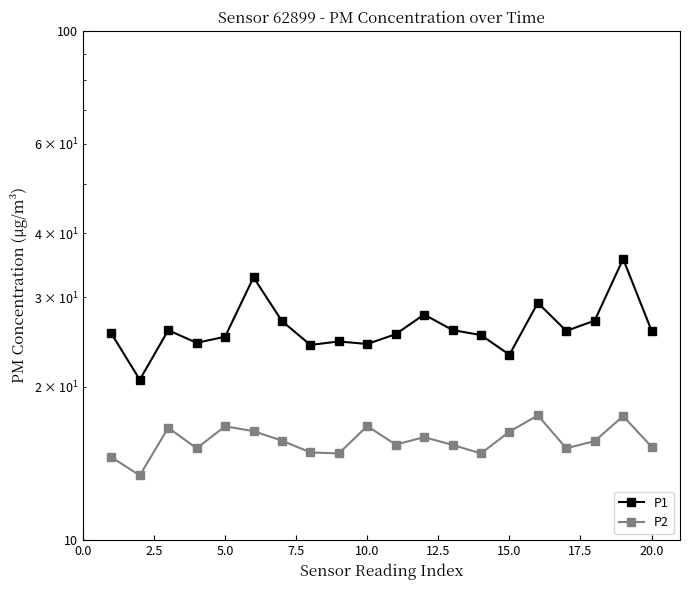

True or false: P1 and P2 cross at least once.

False